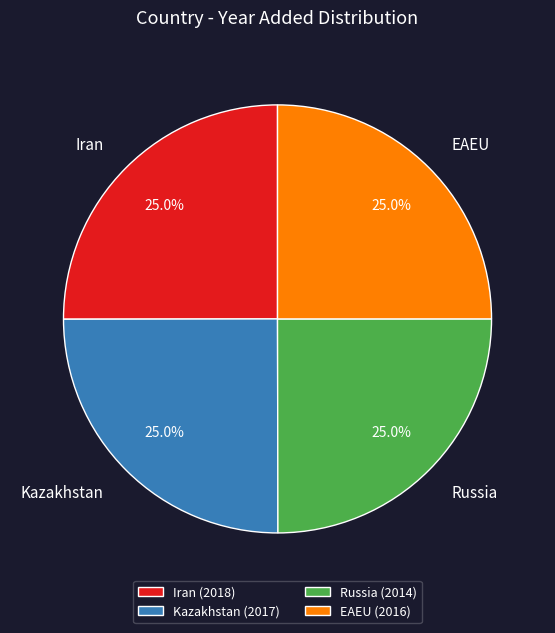

What percentage is the Kazakhstan slice, to the nearest percent?

25%